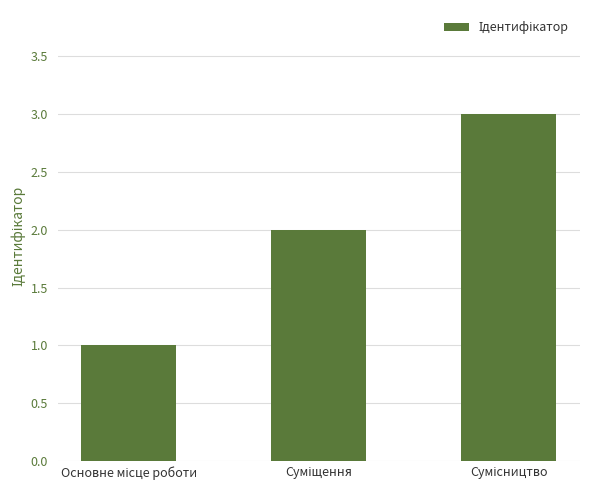

What is the sum of all values?

6